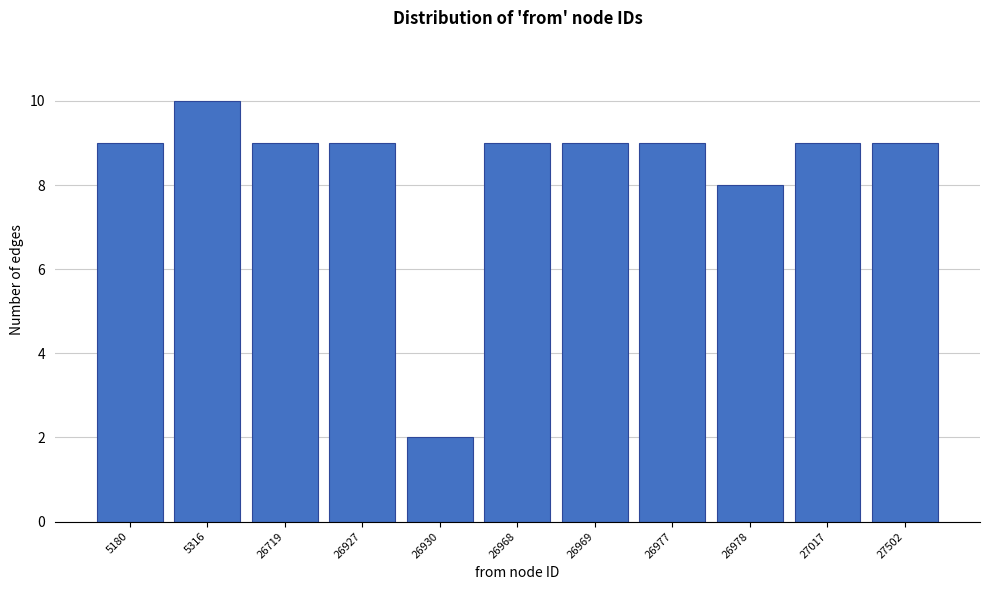

Reading right to left, what are all the values shown in this chart?

9	9	8	9	9	9	2	9	9	10	9